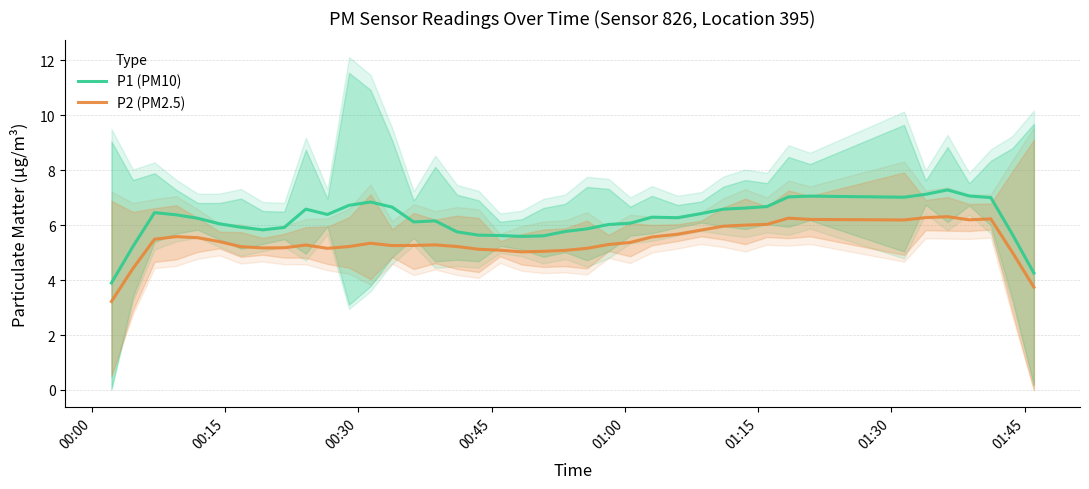

True or false: P1 (PM10) and P2 (PM2.5) cross at least once.

False